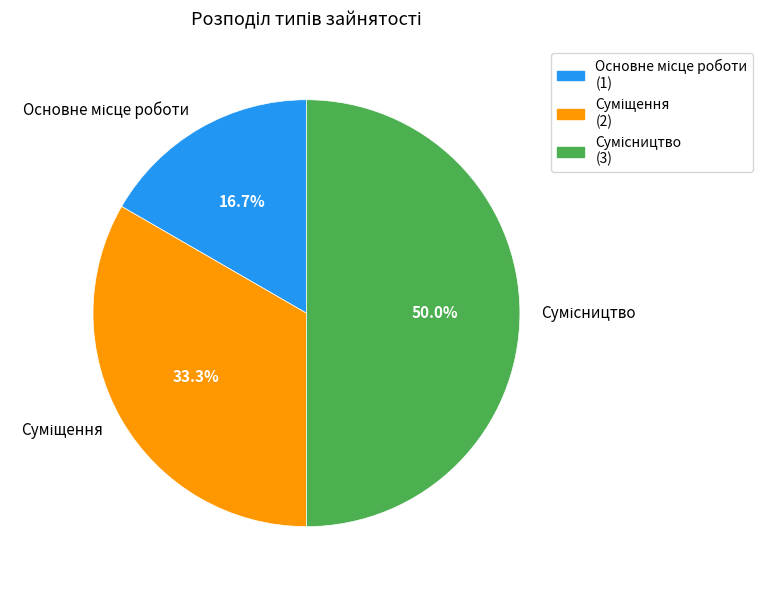

Is there any slice that represents more than half of the pie?

No